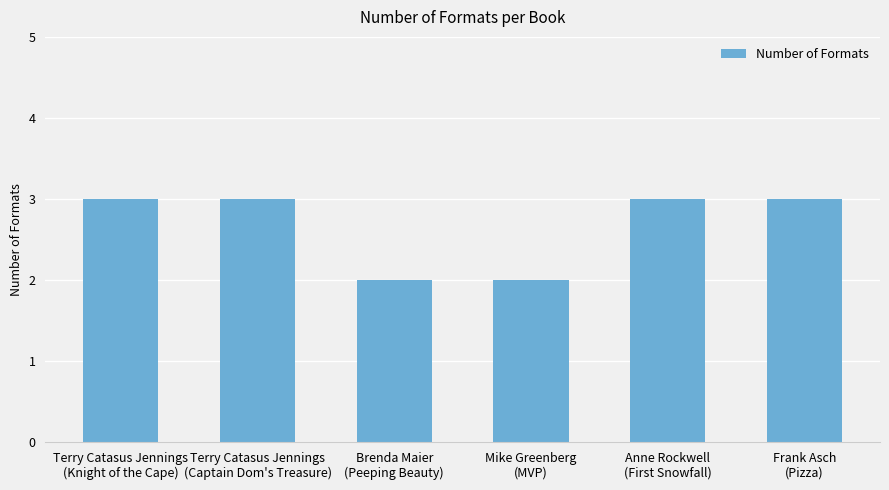

What is the greatest value displayed?

3